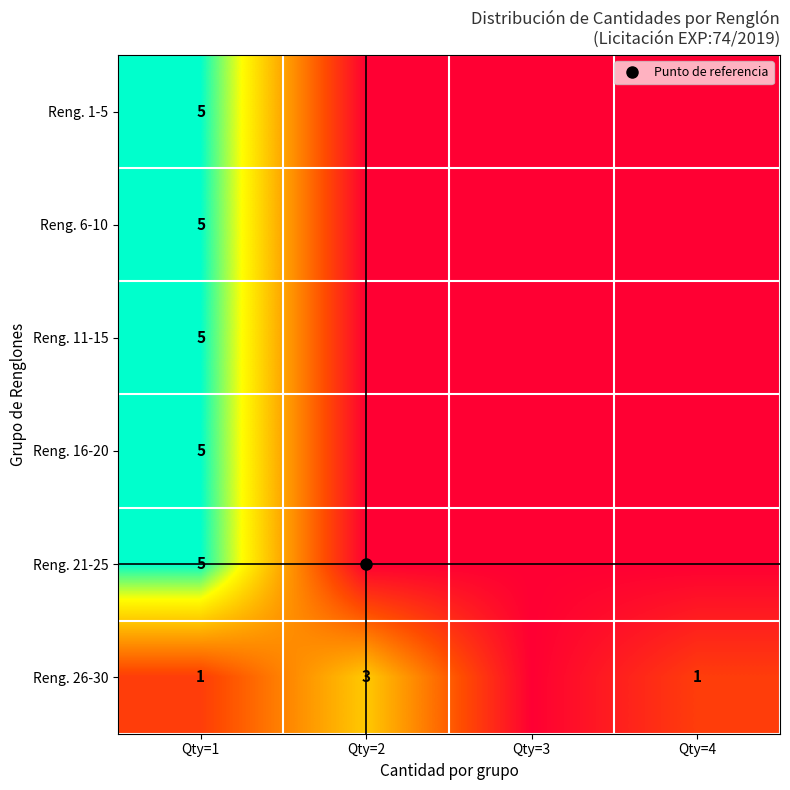

Read the Reng. 1-5 value at Qty=1.

5